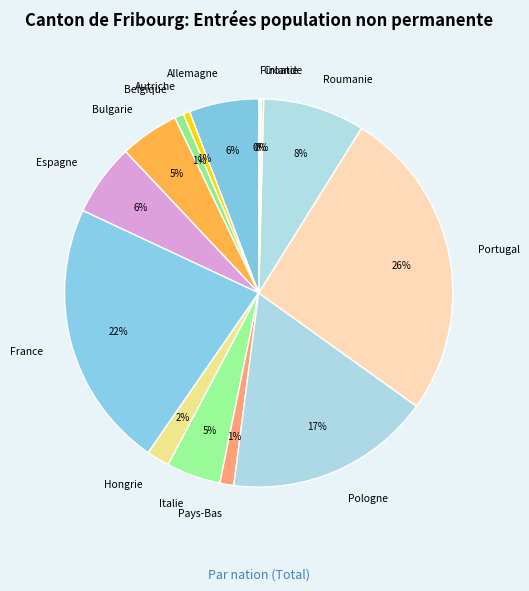

Combined, do Roumanie and Autriche account for over 50%?

No